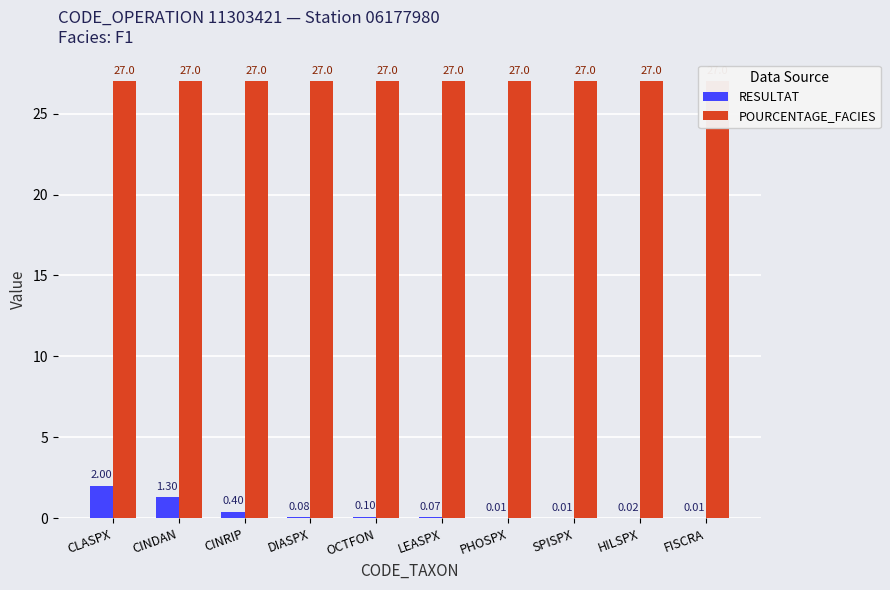

Rank the categories by POURCENTAGE_FACIES value from lowest to highest.

CLASPX, CINDAN, CINRIP, DIASPX, OCTFON, LEASPX, PHOSPX, SPISPX, HILSPX, FISCRA